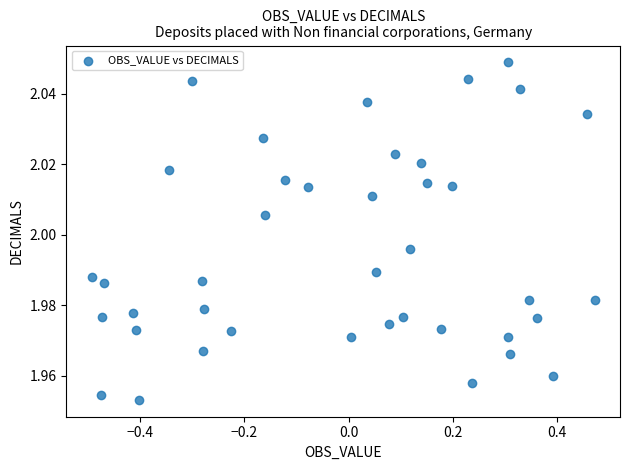

What is the range of X values (max minus min)?

1.0